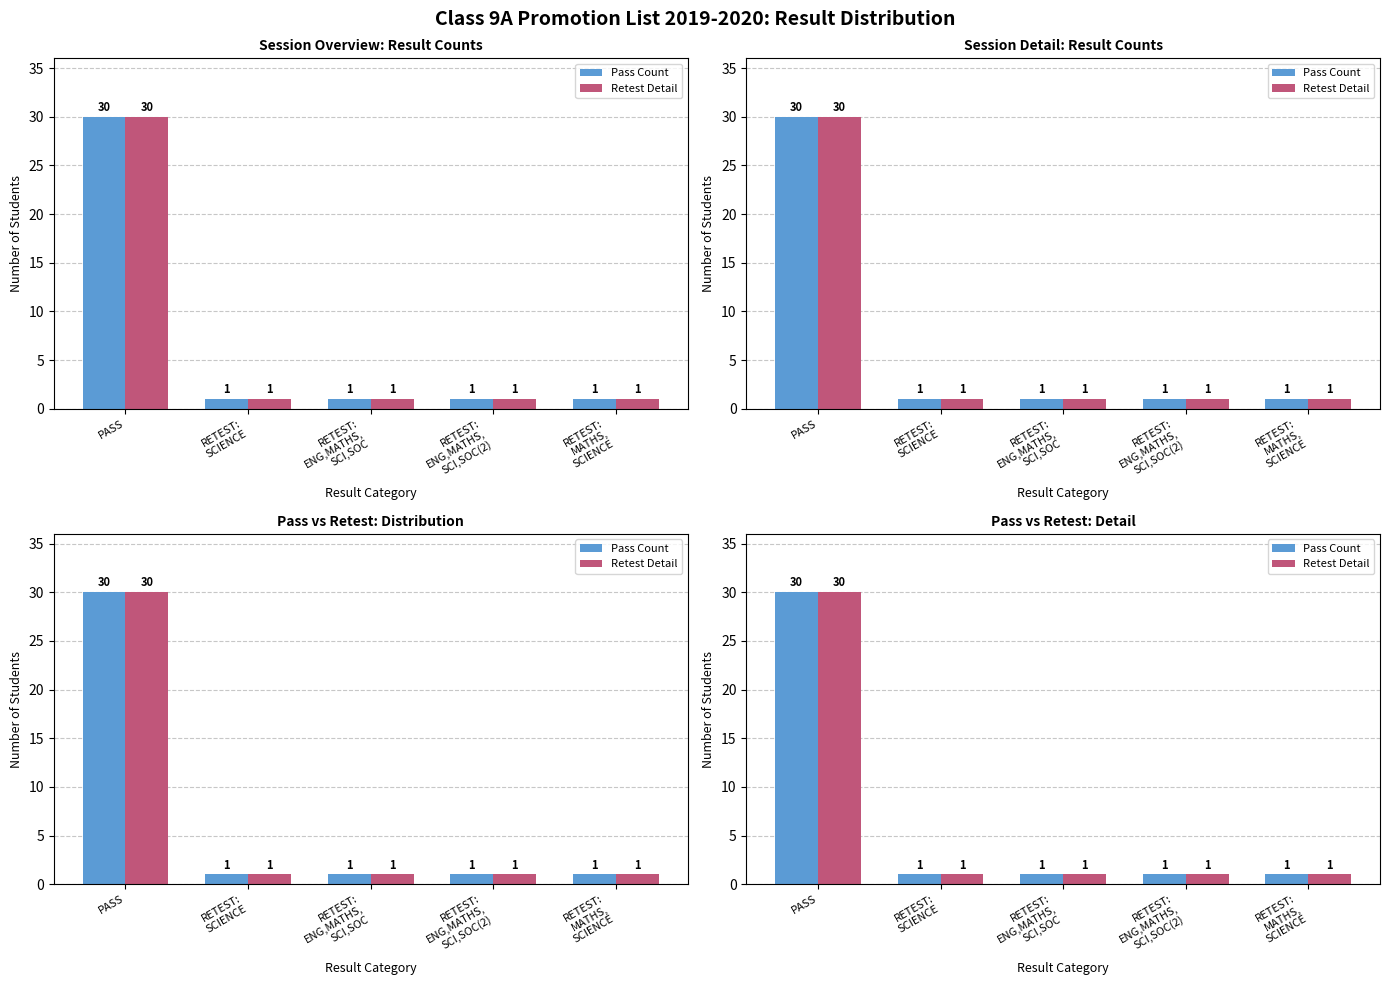

How many groups of bars are there?

5